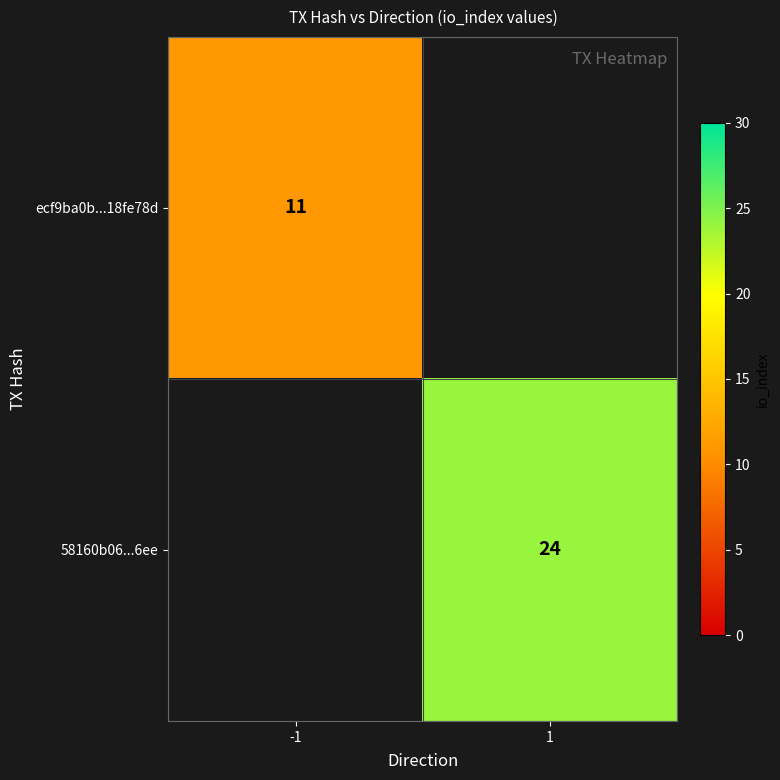

What is the difference between the highest and lowest values at -1?

11